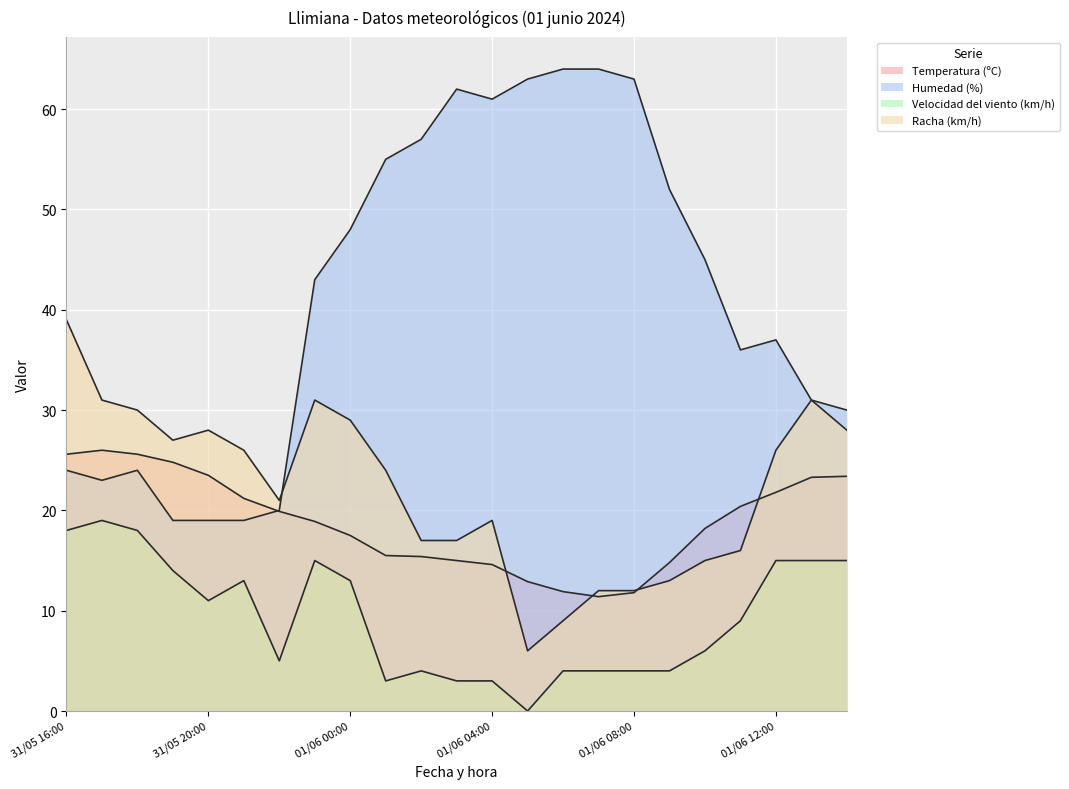

Reading left to right, what are all the values shown in this chart?

Temperatura (ºC): 25.6	26.0	25.6	24.8	23.5	21.2	19.9	18.9	17.5	15.5	15.4	15.0	14.6	12.9	11.9	11.4	11.8	14.8	18.2	20.4	21.8	23.3	23.4
Humedad (%): 24.0	23.0	24.0	19.0	19.0	19.0	20.0	43.0	48.0	55.0	57.0	62.0	61.0	63.0	64.0	64.0	63.0	52.0	45.0	36.0	37.0	31.0	30.0
Velocidad del viento (km/h): 18.0	19.0	18.0	14.0	11.0	13.0	5.0	15.0	13.0	3.0	4.0	3.0	3.0	0.0	4.0	4.0	4.0	4.0	6.0	9.0	15.0	15.0	15.0
Racha (km/h): 39.0	31.0	30.0	27.0	28.0	26.0	21.0	31.0	29.0	24.0	17.0	17.0	19.0	6.0	9.0	12.0	12.0	13.0	15.0	16.0	26.0	31.0	28.0